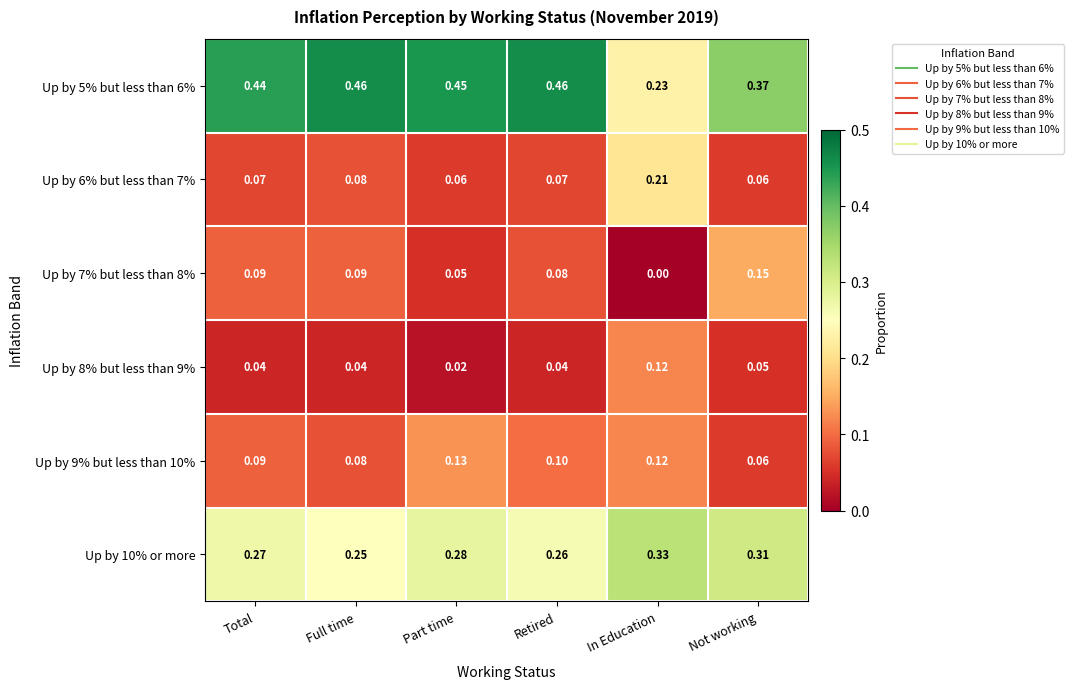

At which label does Up by 8% but less than 9% reach its peak?

In Education